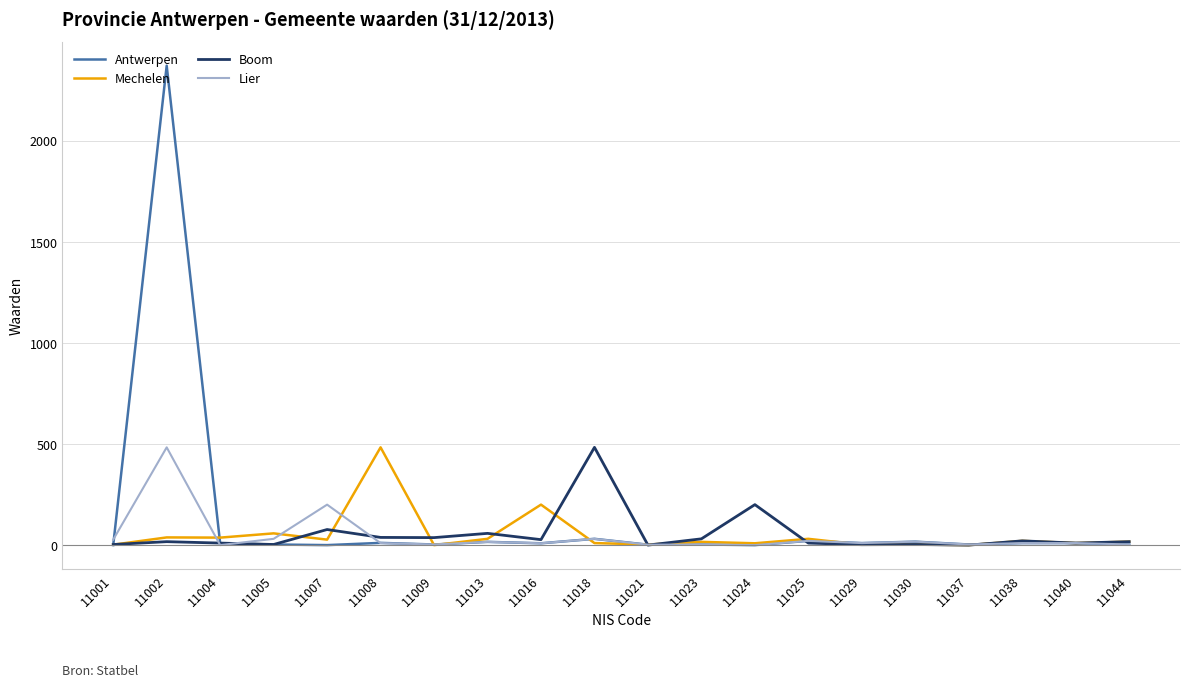

How many lines are shown in the chart?

4